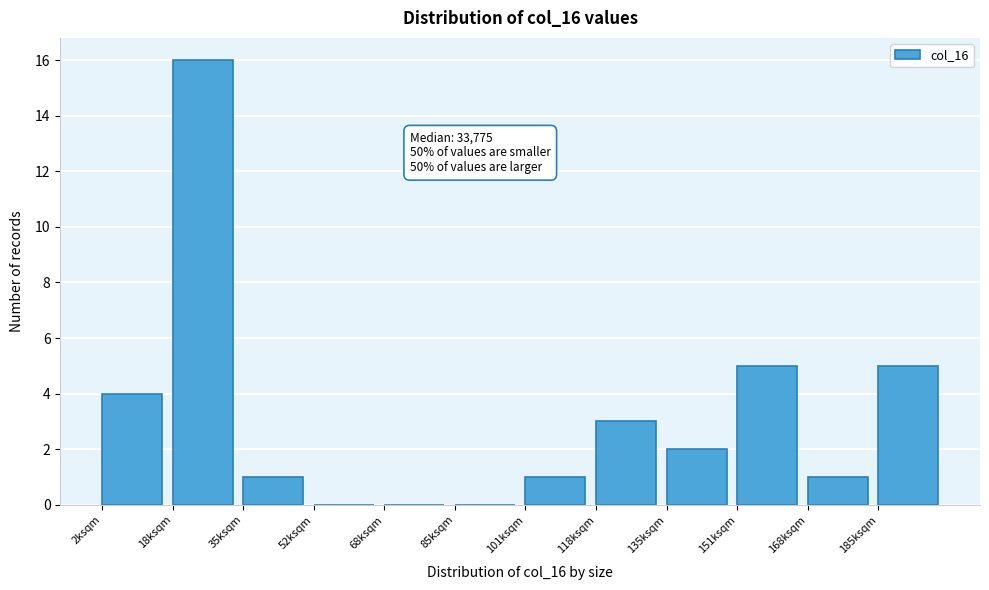

Reading left to right, list all the values displayed in this chart.

2ksqm=4	18ksqm=16	35ksqm=1	52ksqm=0	68ksqm=0	85ksqm=0	101ksqm=1	118ksqm=3	135ksqm=2	151ksqm=5	168ksqm=1	185ksqm=5